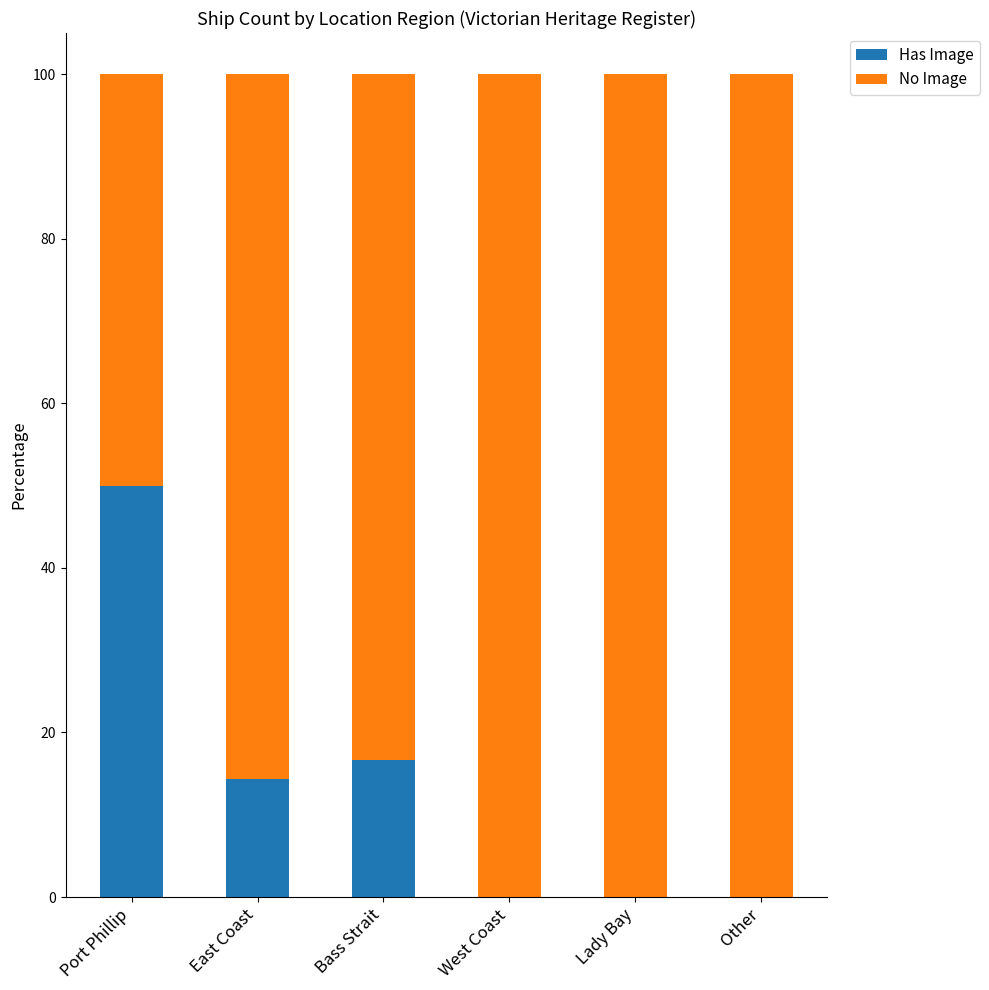

Is it true that Has Image equals 20.0 at Lady Bay?

False